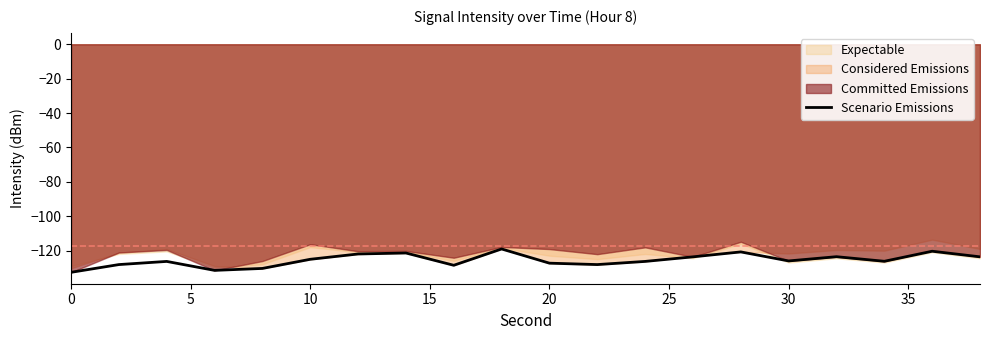

What is the smallest value displayed?

-132.7